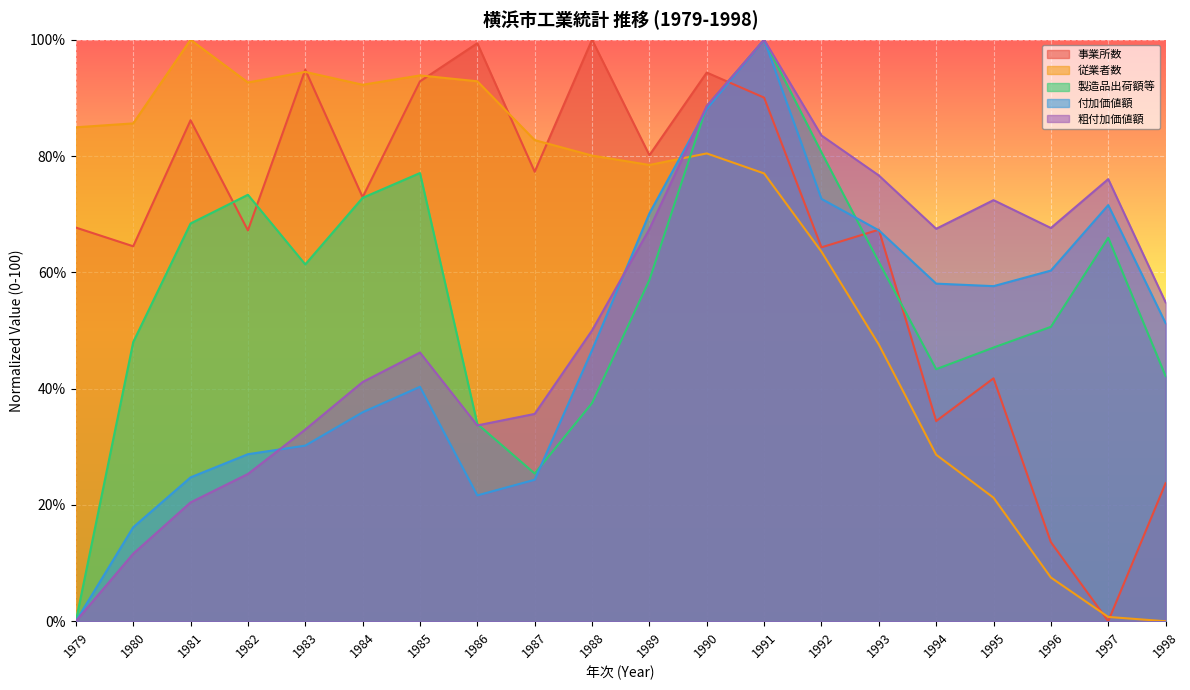

Which series changed the most between 1989 and 1994?

従業者数